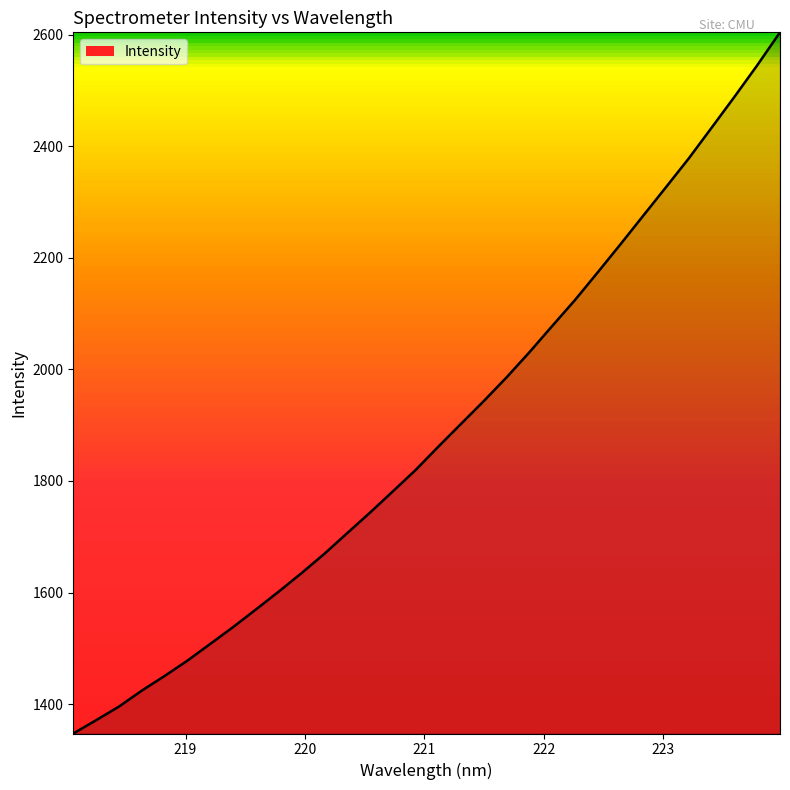

Count the number of values greater than 1861.

16